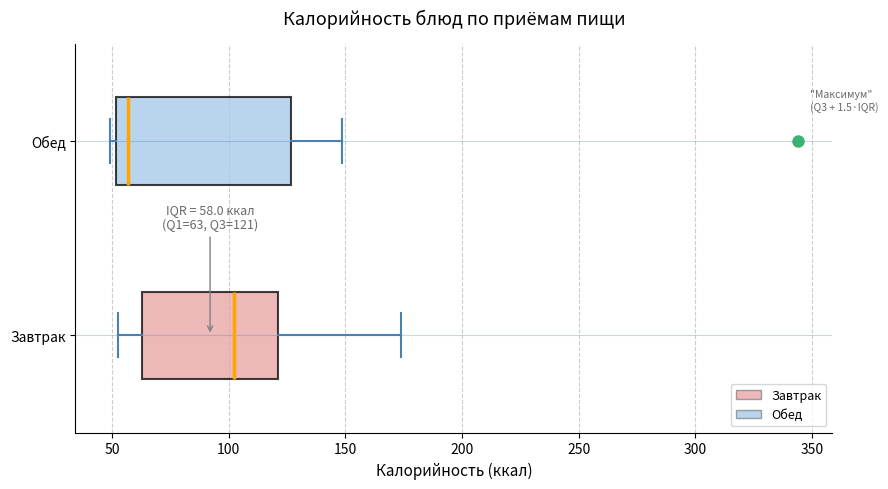

Which box is the widest, from its left edge to its right edge?

Обед